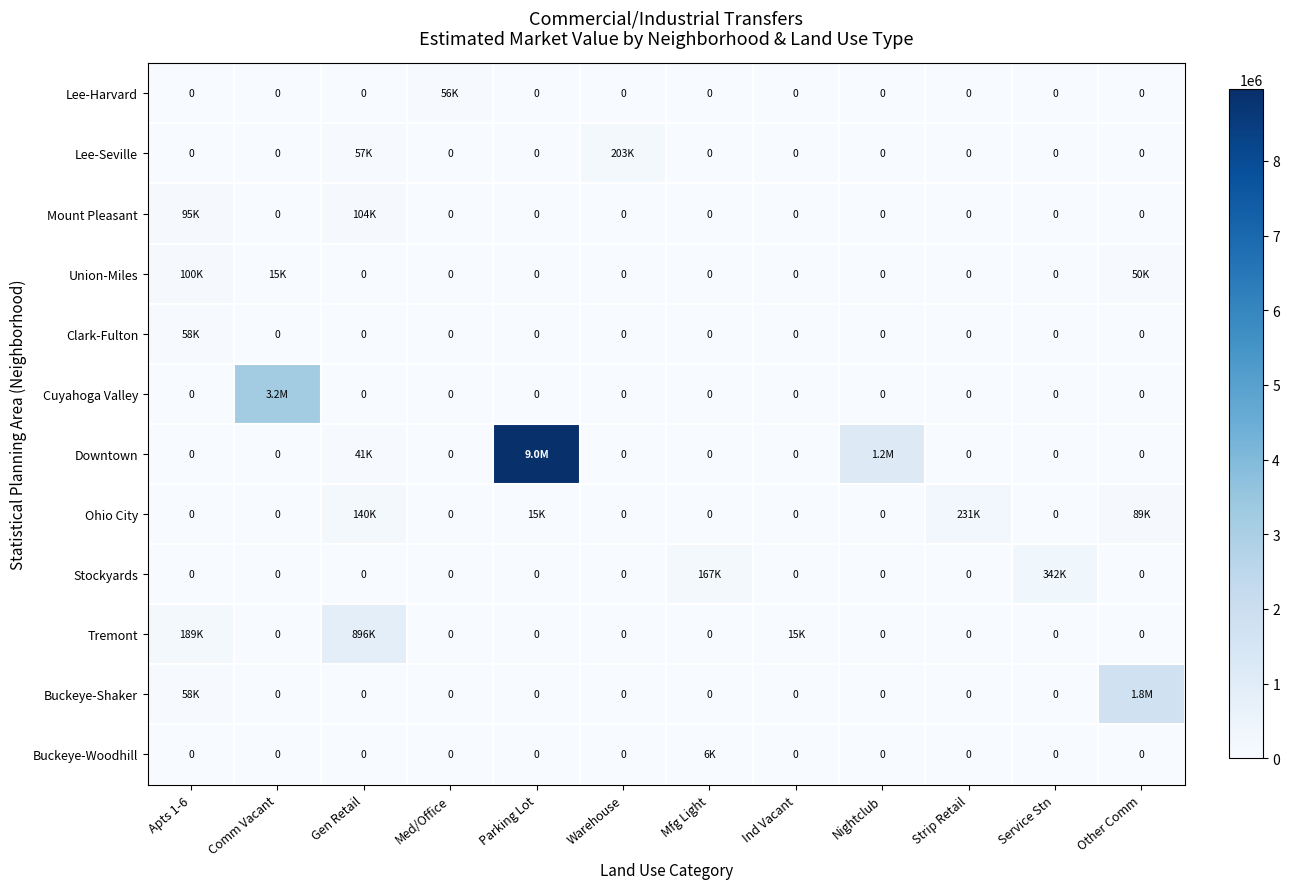

Which category has the lowest value in the Buckeye-Shaker series?

Comm Vacant